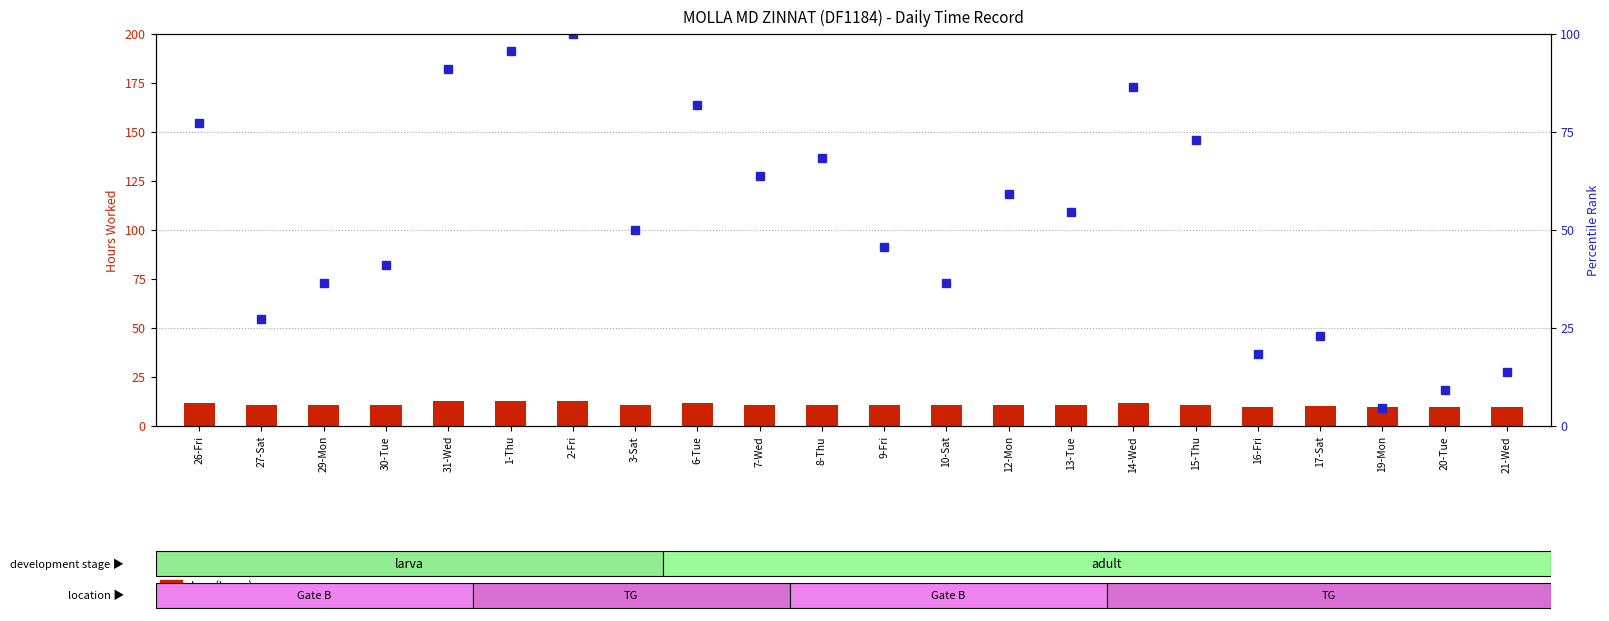

What is the difference between the maximum and minimum values in the Low (hours) series?

3.1